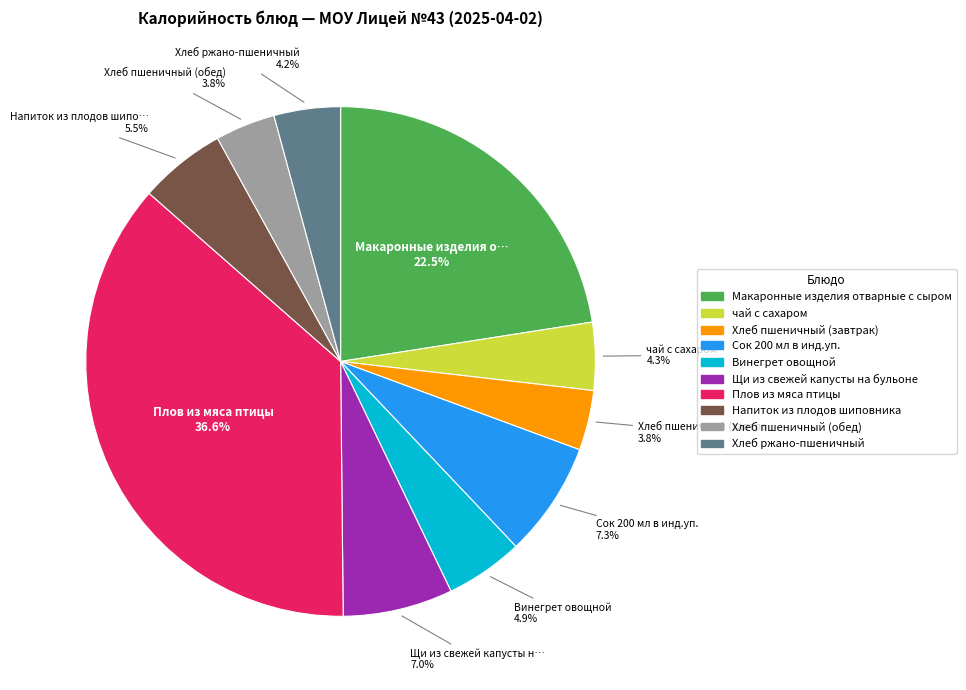

Is Винегрет овощной the majority of the pie?

No